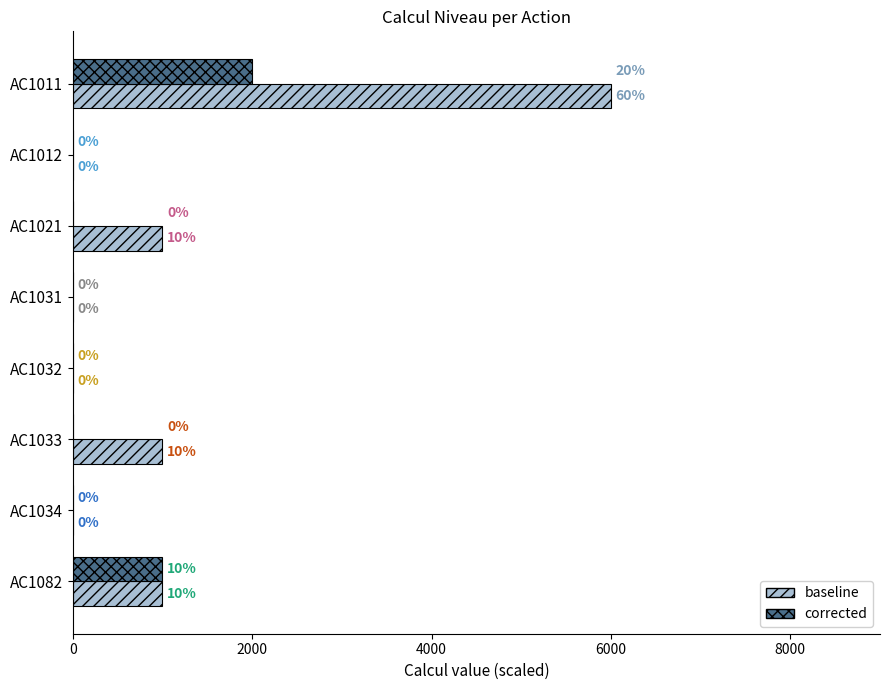

How many values in the corrected series exceed 0?

2